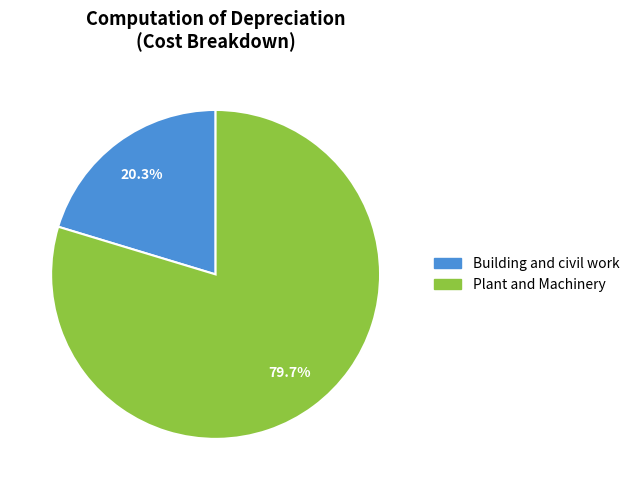

Which has a higher value, Plant and Machinery or Building and civil work?

Plant and Machinery